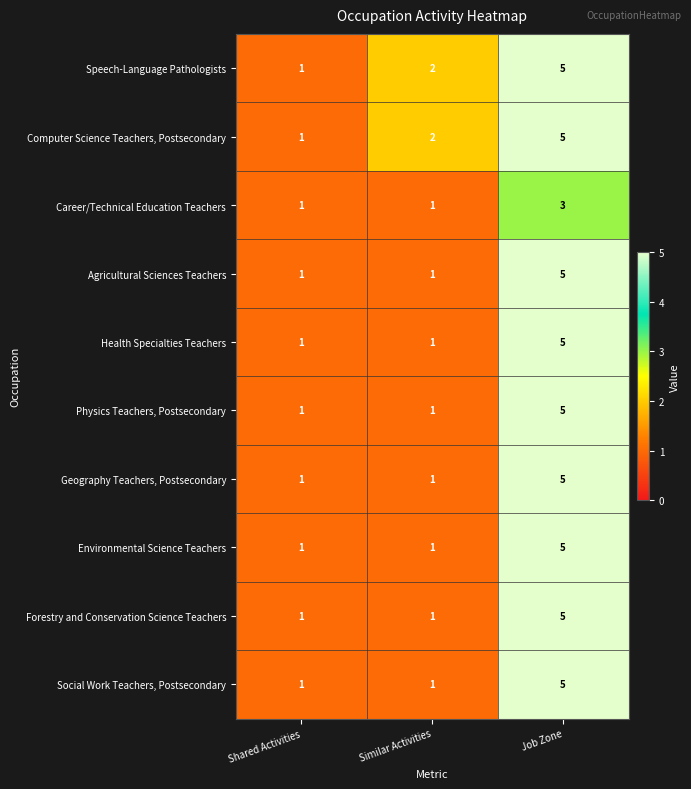

Is it true that Forestry and Conservation Science Teachers equals 0 at Shared Activities?

False